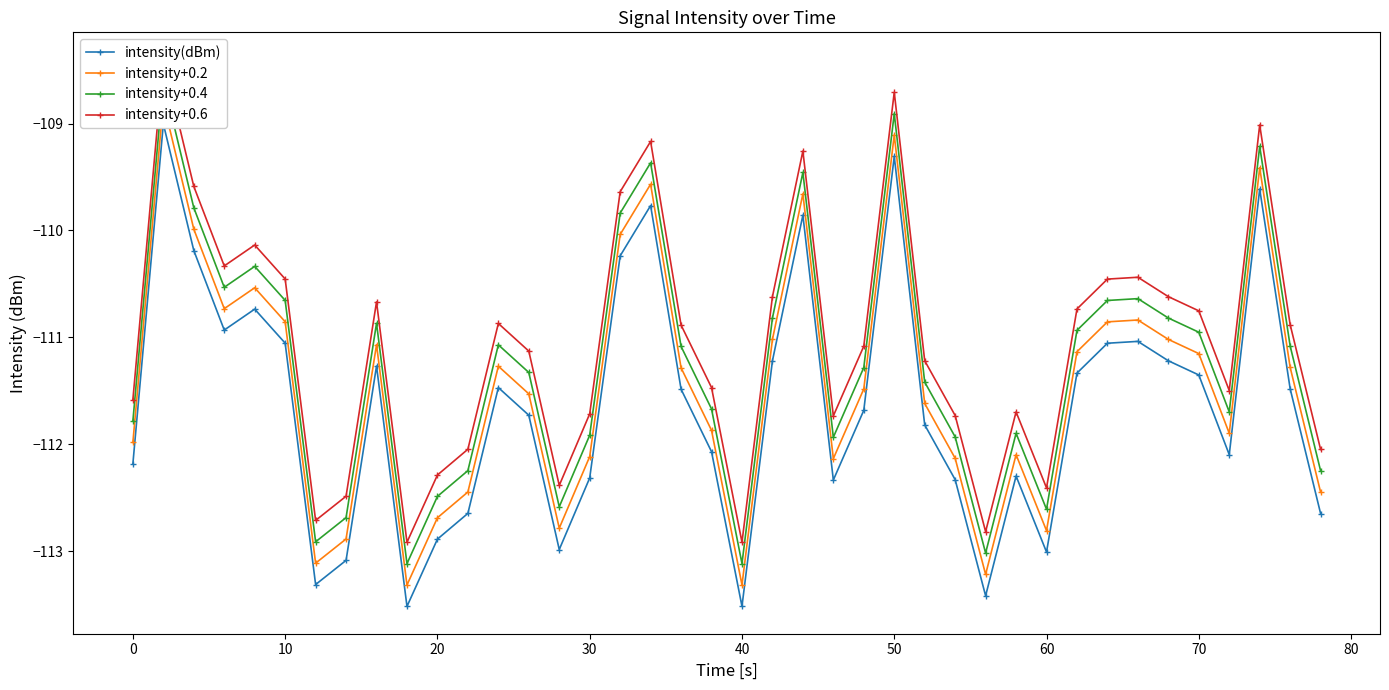

What is the difference between the maximum and second lowest values in the intensity(dBm) series?

4.5